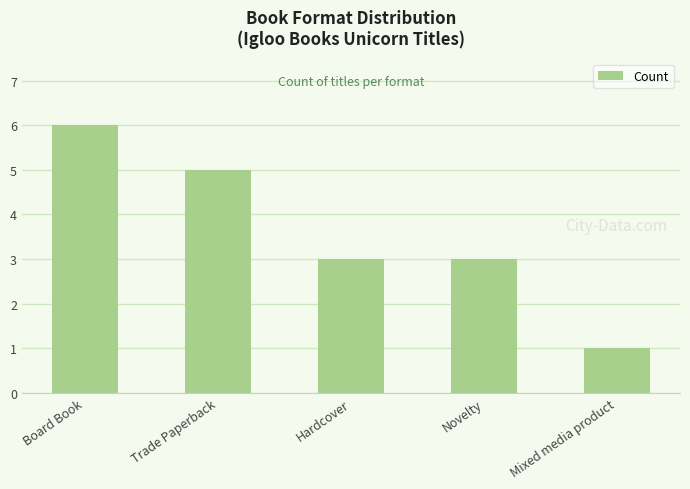

What is the difference between the maximum and minimum values?

5